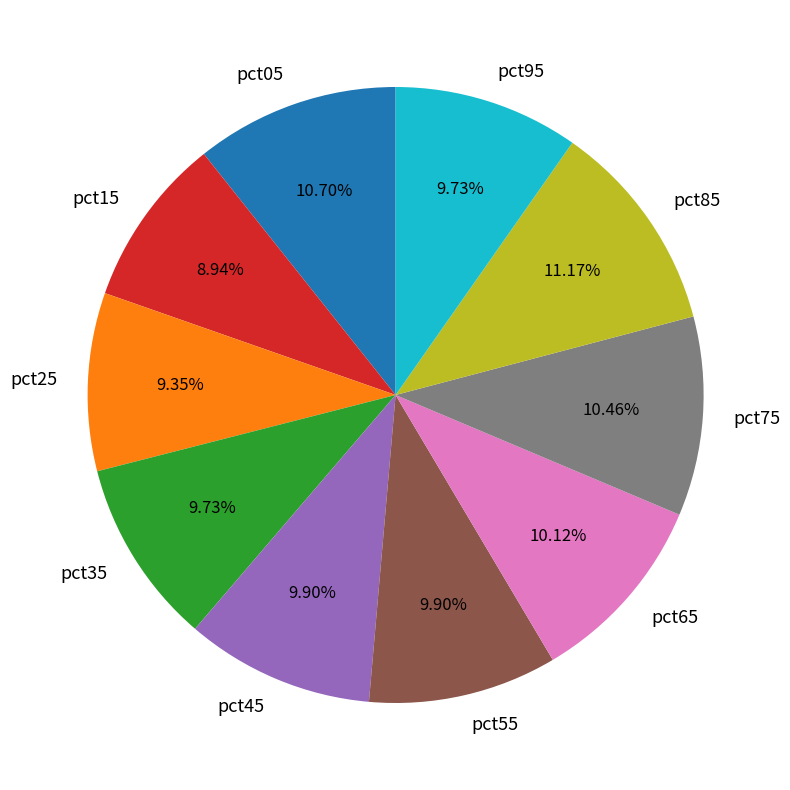

What percentage is the pct25 slice, to the nearest percent?

9%